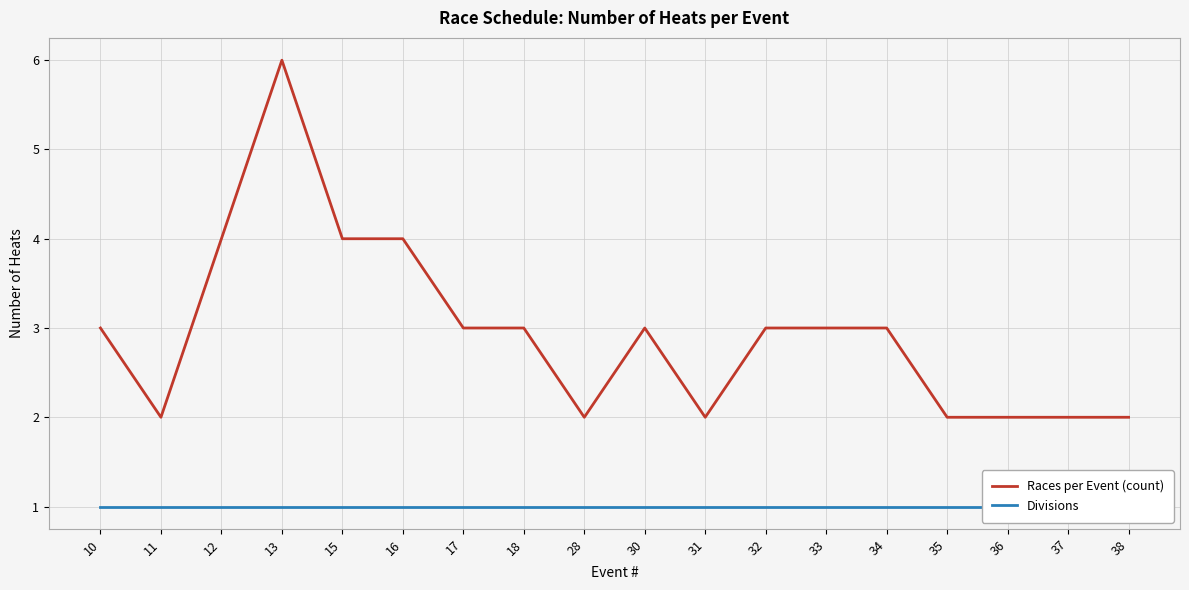

At which label does Divisions reach its peak?

10